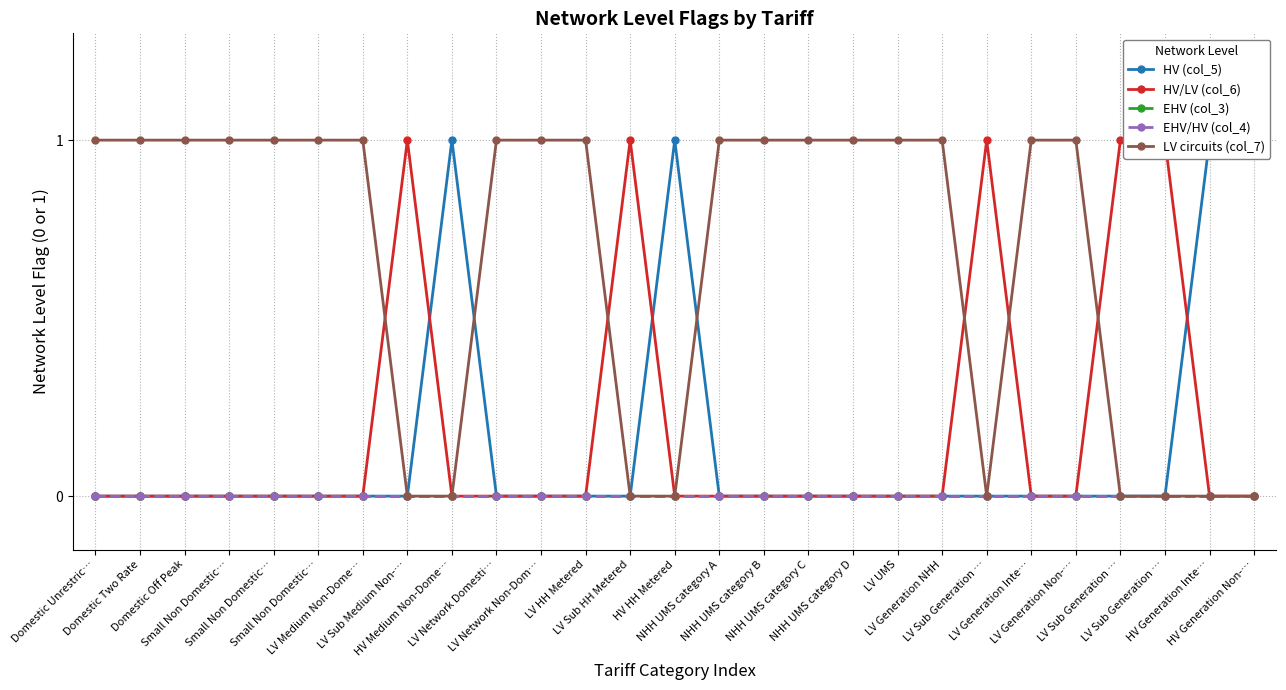

Reading left to right, extract all data points from this chart.

HV (col_5): 0	0	0	0	0	0	0	0	1	0	0	0	0	1	0	0	0	0	0	0	0	0	0	0	0	1	1
HV/LV (col_6): 0	0	0	0	0	0	0	1	0	0	0	0	1	0	0	0	0	0	0	0	1	0	0	1	1	0	0
EHV (col_3): 0	0	0	0	0	0	0	0	0	0	0	0	0	0	0	0	0	0	0	0	0	0	0	0	0	0	0
EHV/HV (col_4): 0	0	0	0	0	0	0	0	0	0	0	0	0	0	0	0	0	0	0	0	0	0	0	0	0	0	0
LV circuits (col_7): 1	1	1	1	1	1	1	0	0	1	1	1	0	0	1	1	1	1	1	1	0	1	1	0	0	0	0